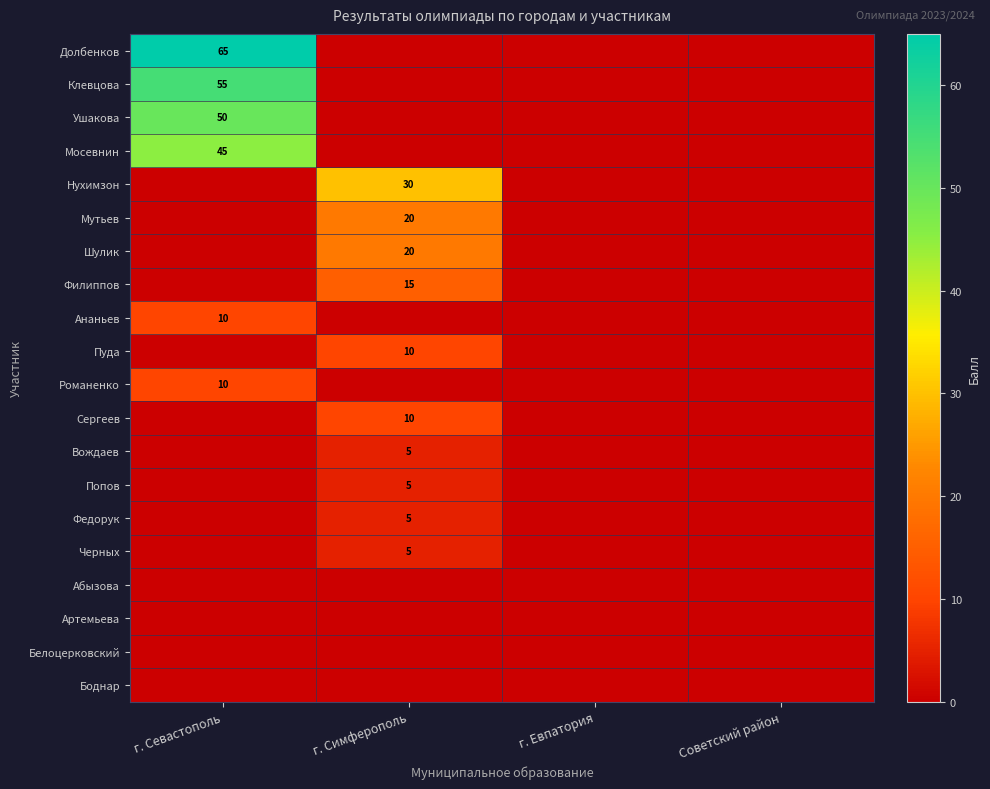

The Романенко series shows 10 at г. Севастополь. True or false?

True